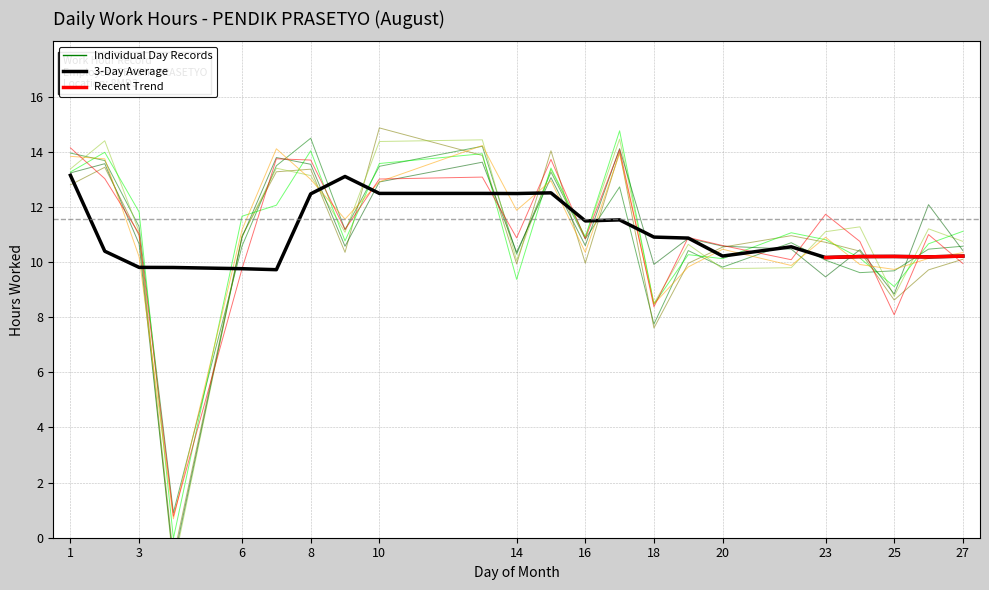

At which label is the value closest to 6?

18